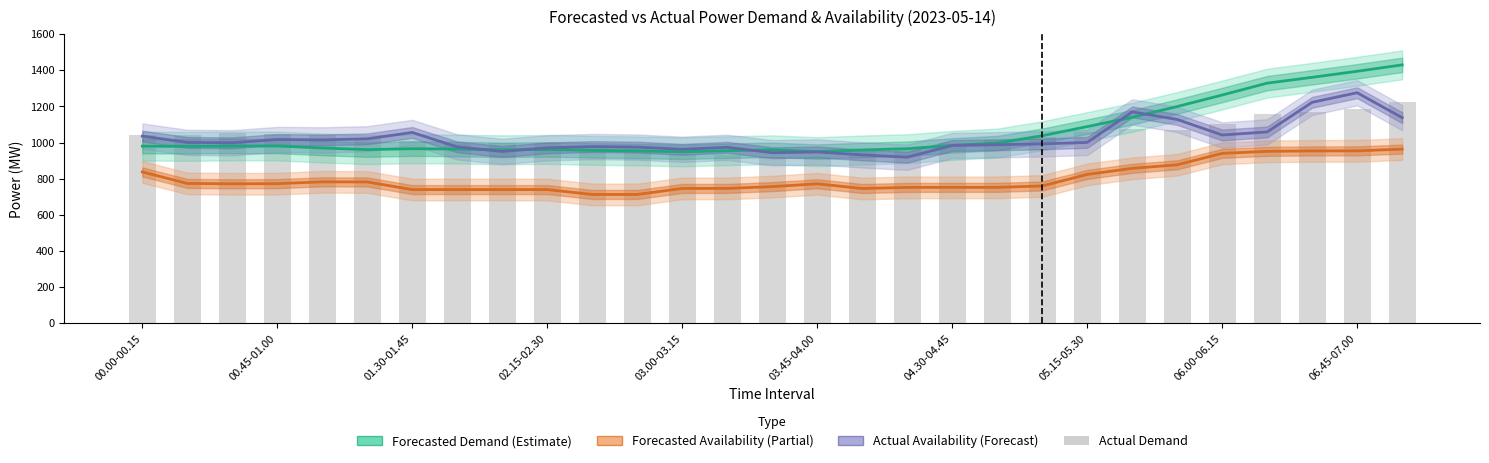

Rank the series at 16 from lowest to highest value.

FORECASTED AVAILABILITY (MW), ACTUAL AVAILABILITY (MW), ACTUAL DEMAND (MW), FORECASTED DEMAND (MW)